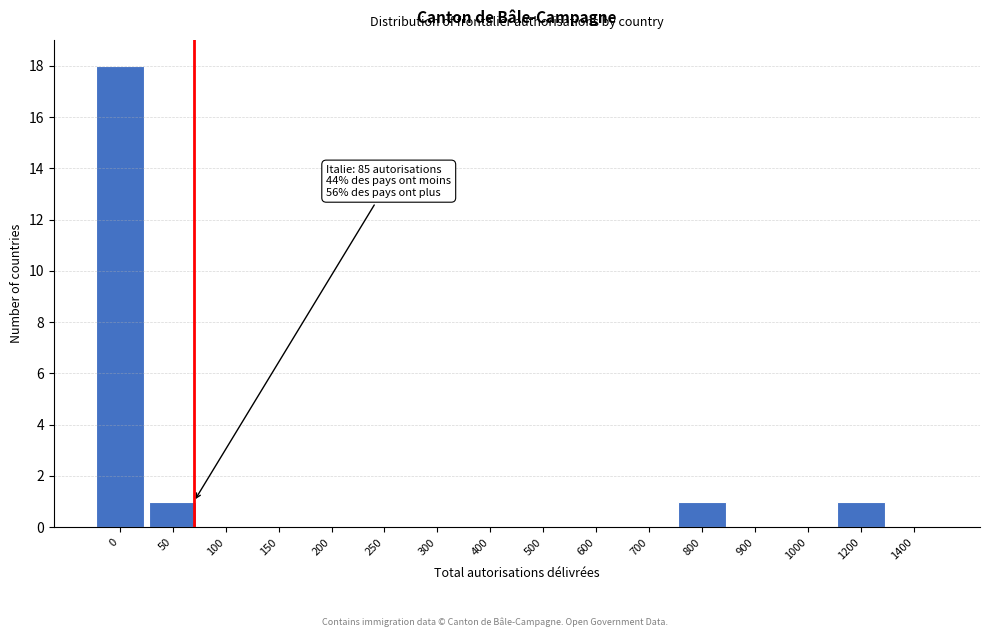

Reading right to left, extract all data points from this chart.

1400=0	1200=1	1000=0	900=0	800=1	700=0	600=0	500=0	400=0	300=0	250=0	200=0	150=0	100=0	50=1	0=18